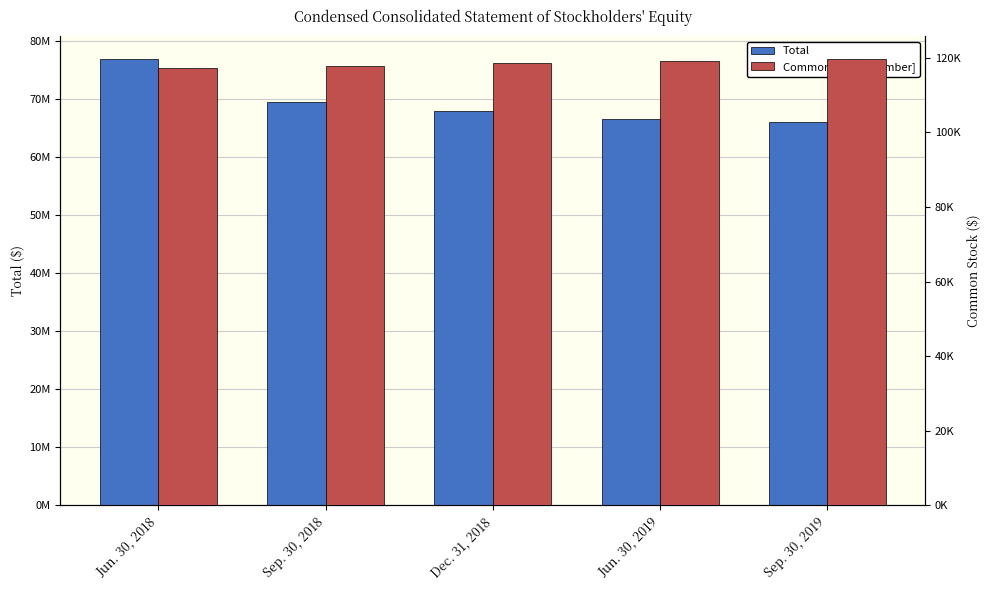

How many values in the Total series are below 67909873?

2